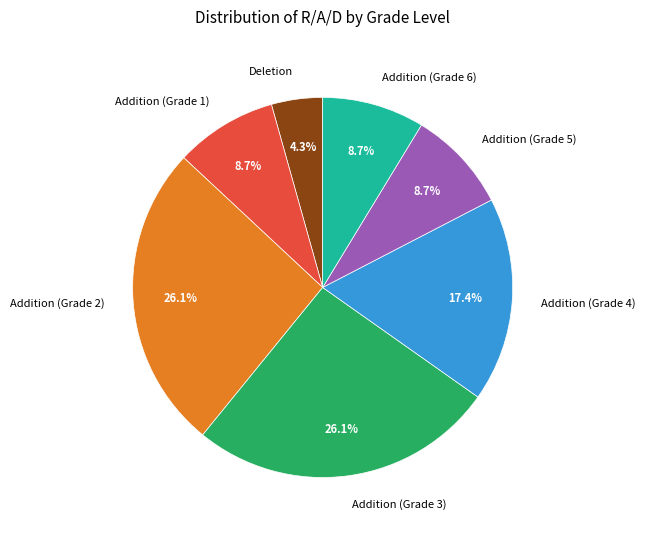

Does any single category account for the majority?

No